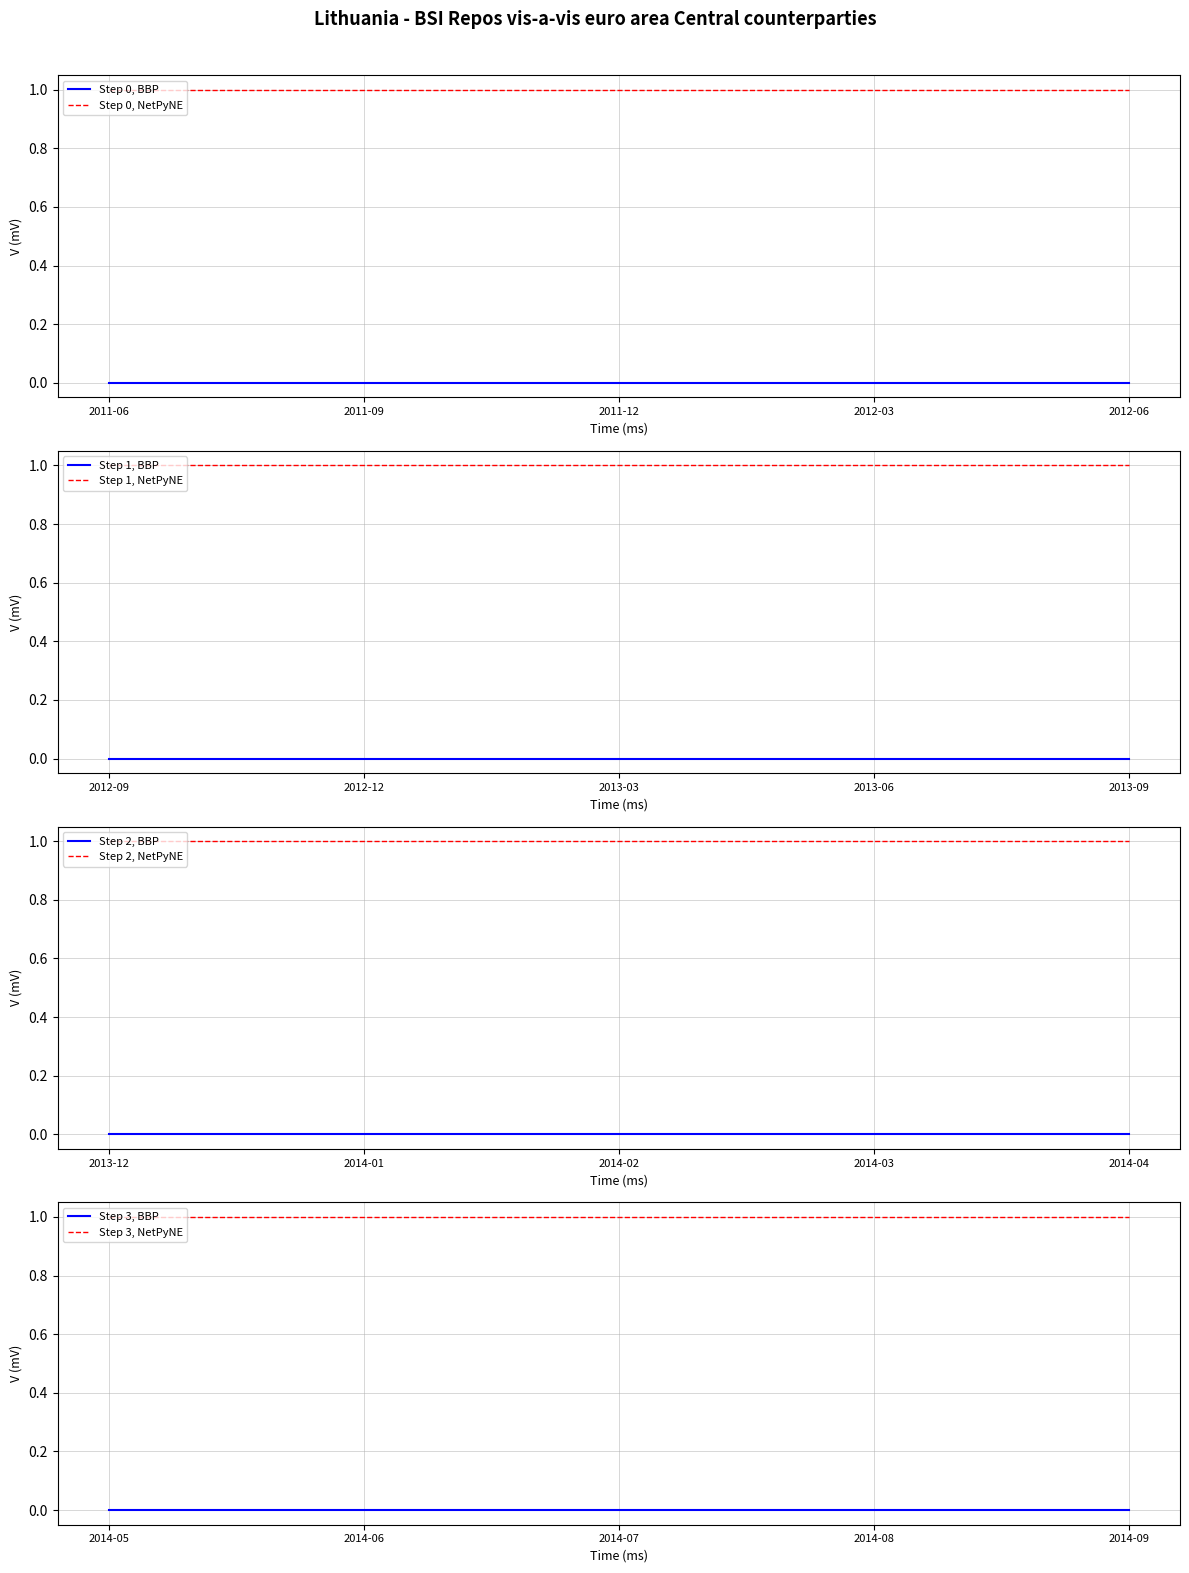

True or false: UNIT_MULT has a value of 0 at 2014-05.

True